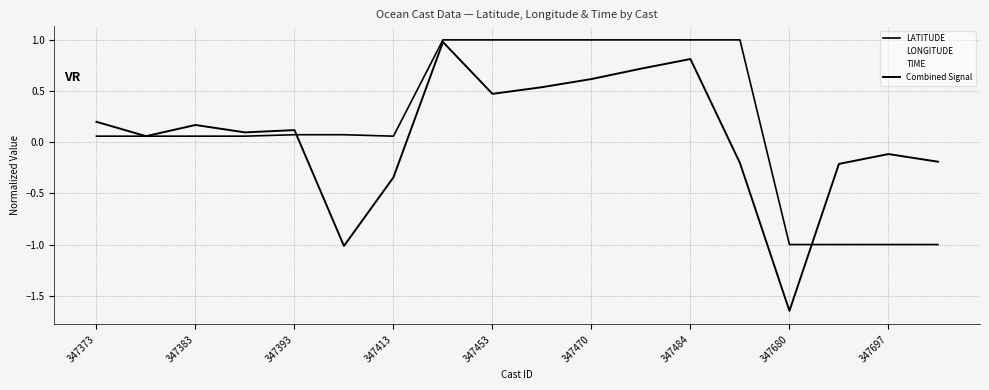

Does the chart have visible grid lines?

Yes